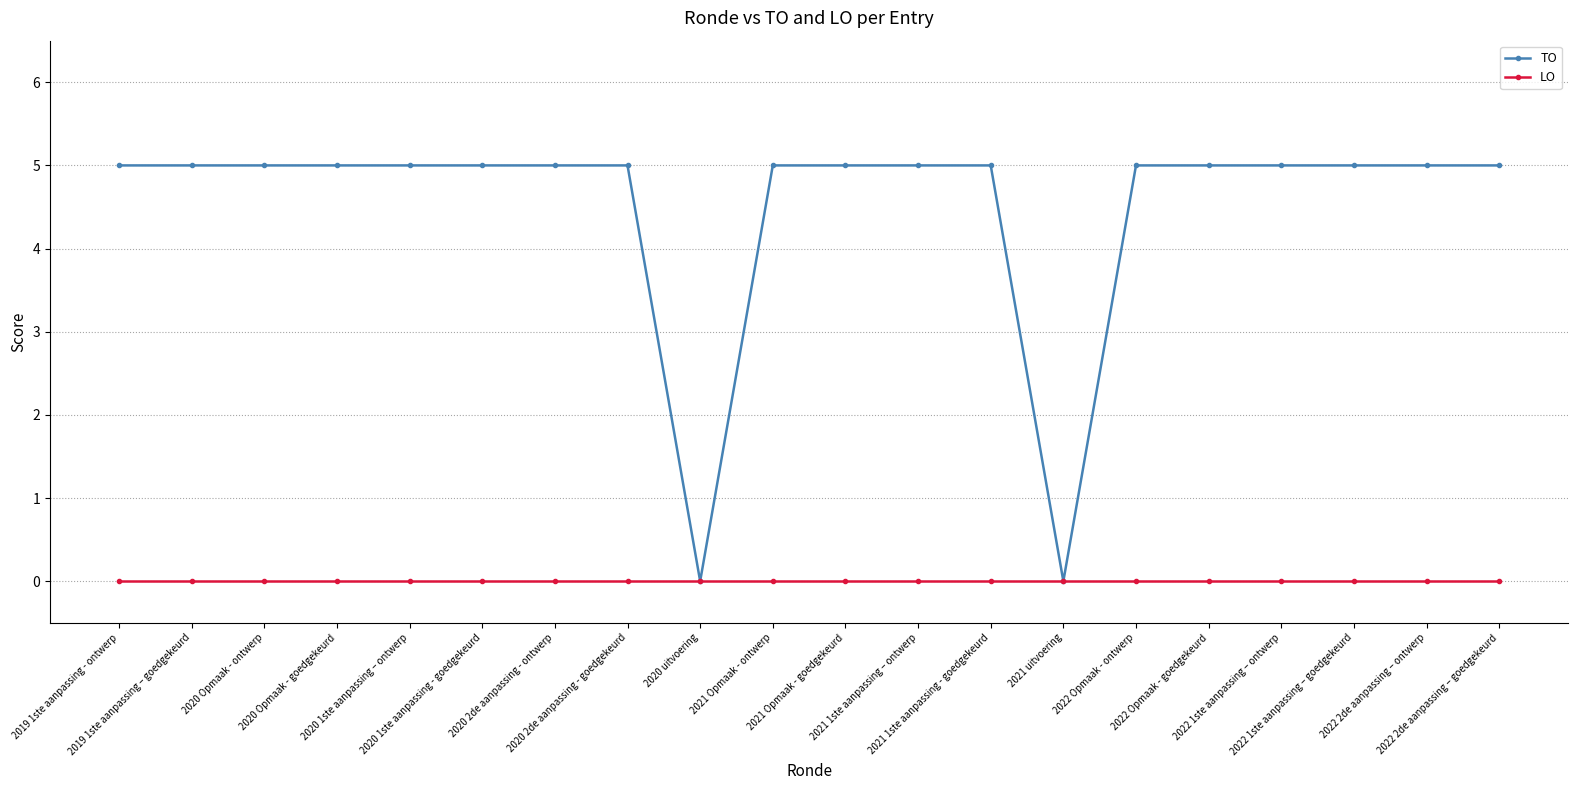

Reading right to left, extract all data points from this chart.

TO: 5	5	5	5	5	5	0	5	5	5	5	0	5	5	5	5	5	5	5	5
LO: 0	0	0	0	0	0	0	0	0	0	0	0	0	0	0	0	0	0	0	0